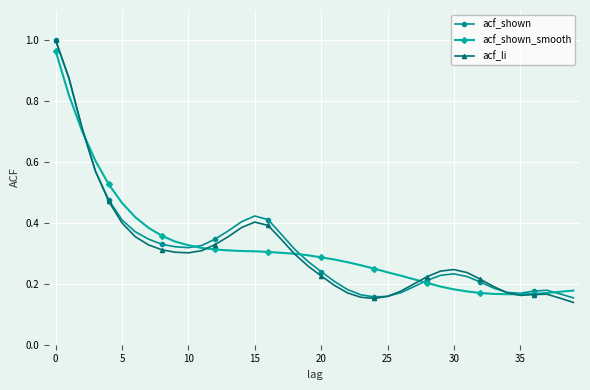

At how many categories does at least one series exceed 0?

40